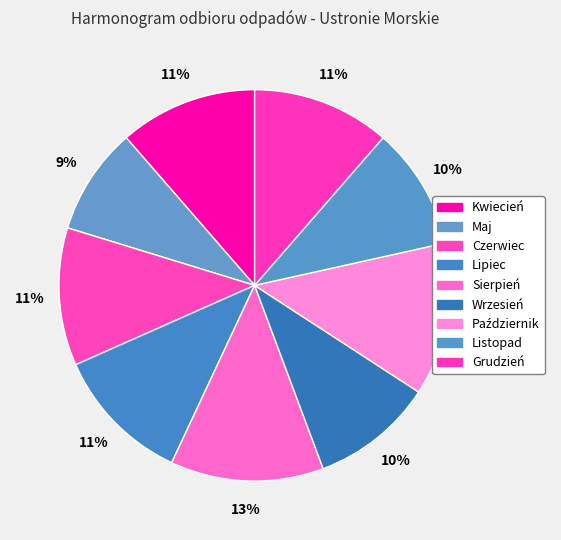

Is it true that Sierpień is 13% of the pie?

True